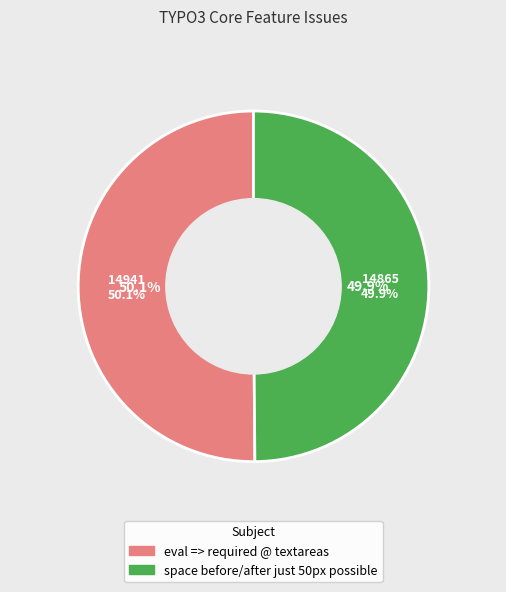

To the nearest percent, what portion does space before/after just 50px possible represent?

50%